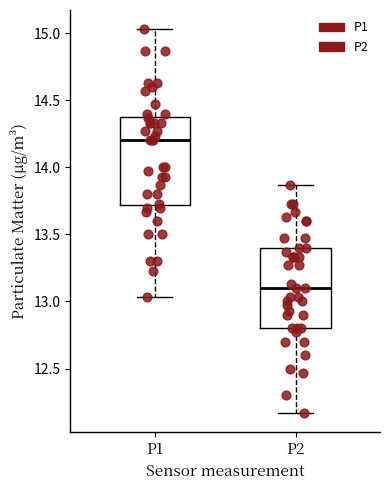

Where is the upper edge of the box for P1 on the y-axis? The values are not printed on the chart, so give them approximately, as read against the axis.

14.40